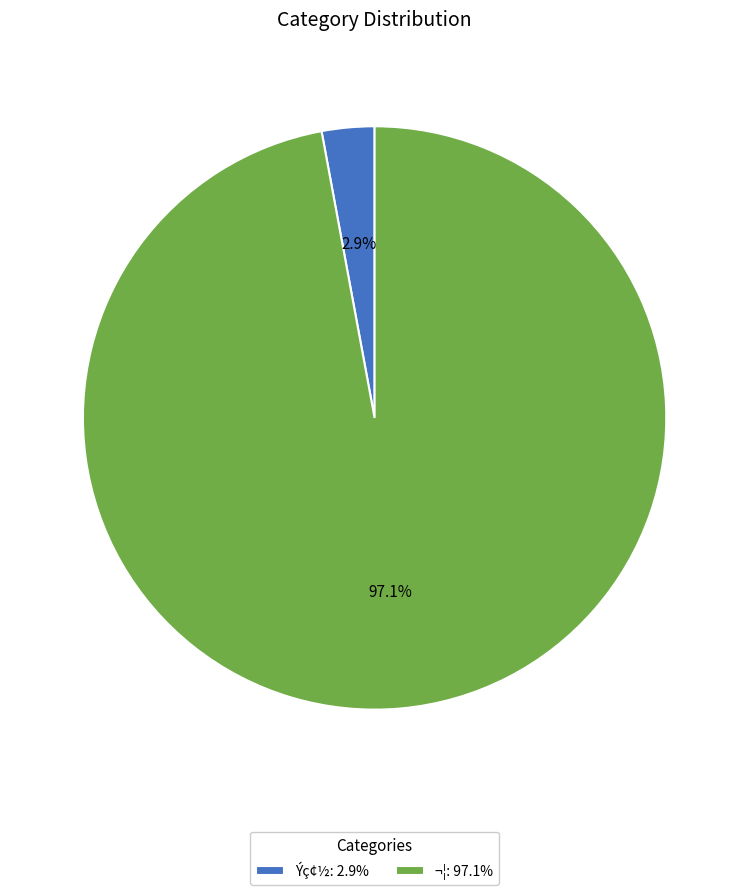

What portion of the pie excludes ¬¦: 97.1%?

2.9%